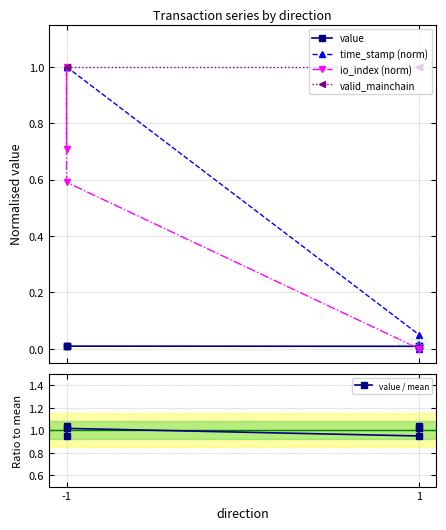

What is the average value of the value / mean series?

1.0